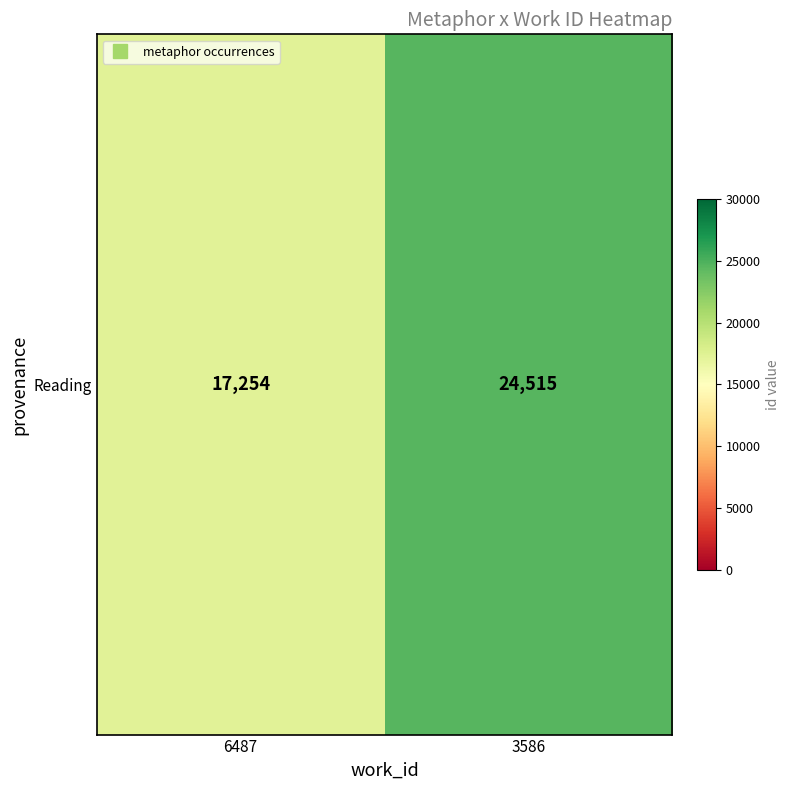

Where is the data nearest to the value 20884?

6487